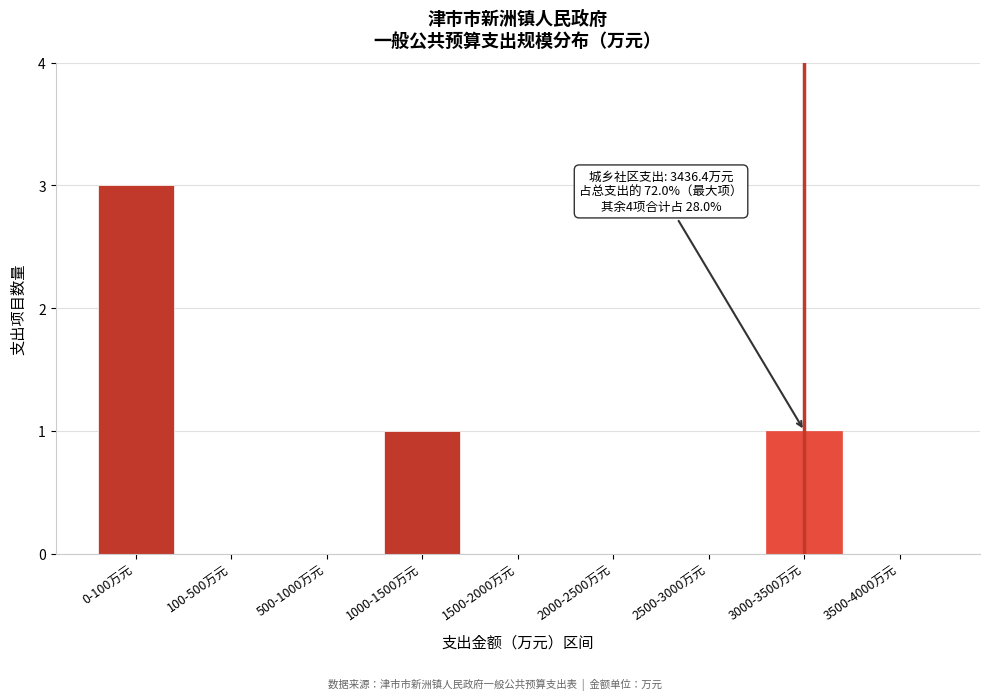

Reading left to right, list all the values displayed in this chart.

0-100万元=3	100-500万元=0	500-1000万元=0	1000-1500万元=1	1500-2000万元=0	2000-2500万元=0	2500-3000万元=0	3000-3500万元=1	3500-4000万元=0